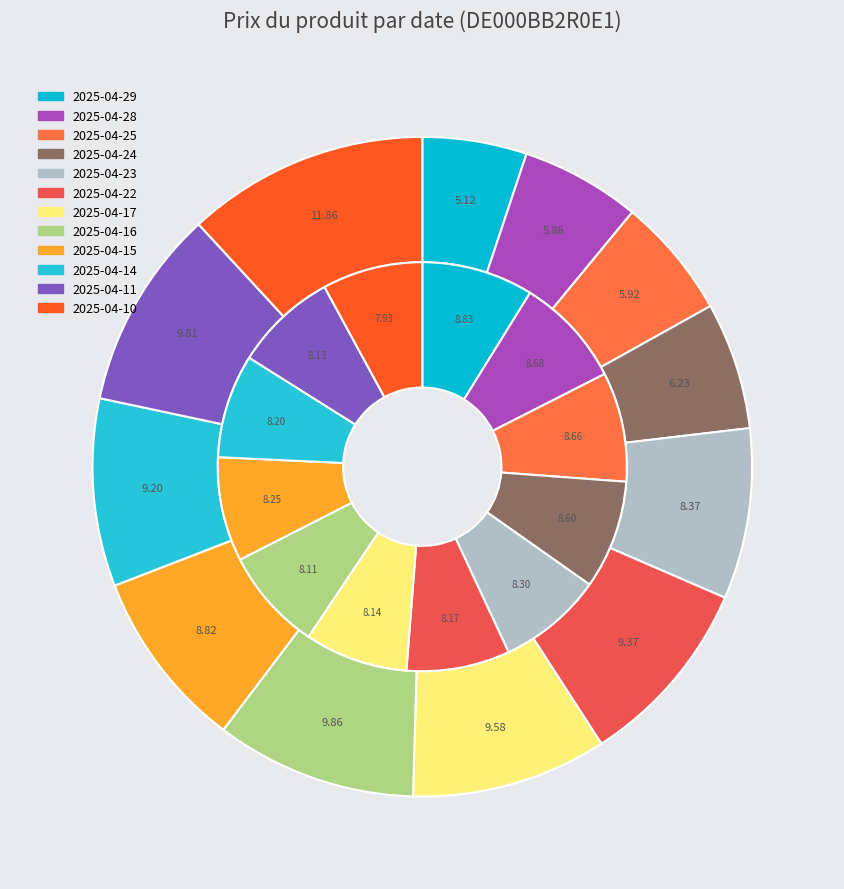

What is the change in value from 2025-04-14 to 2025-04-11?

+0.5